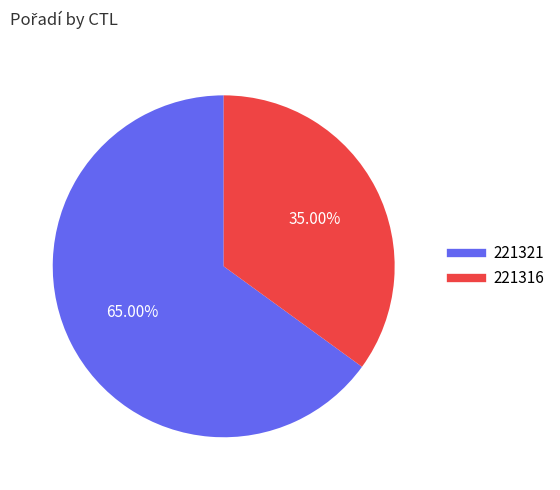

The 221316 slice represents 47% of the pie. True or false?

False